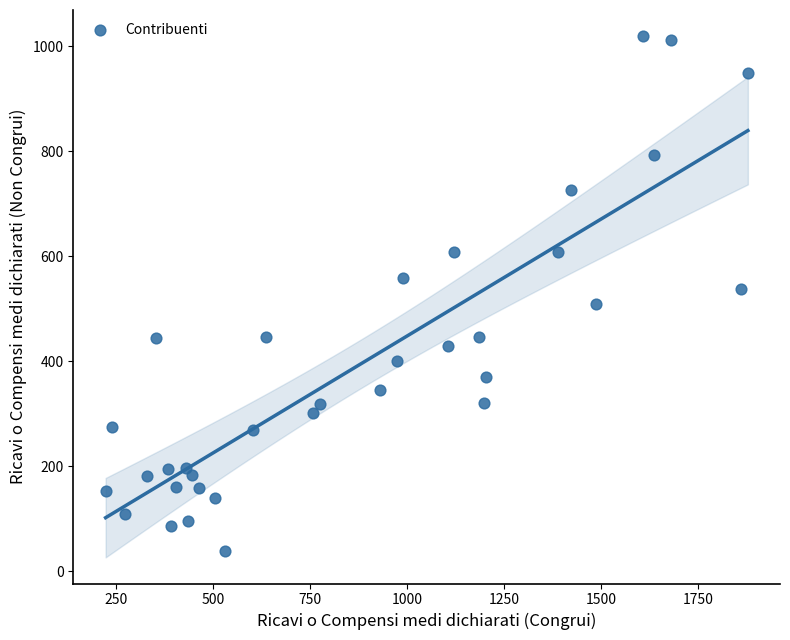

What is the range of Y values (max minus min)?

981.5